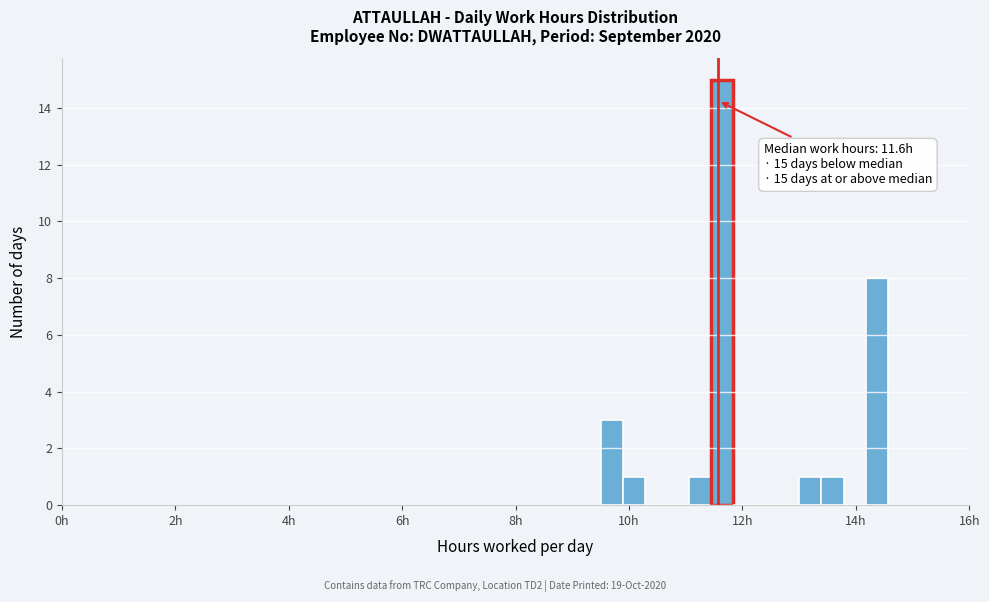

Around what value on the x-axis is the tallest bar? Give the approximate position of its centre, as read against the axis.

11.6